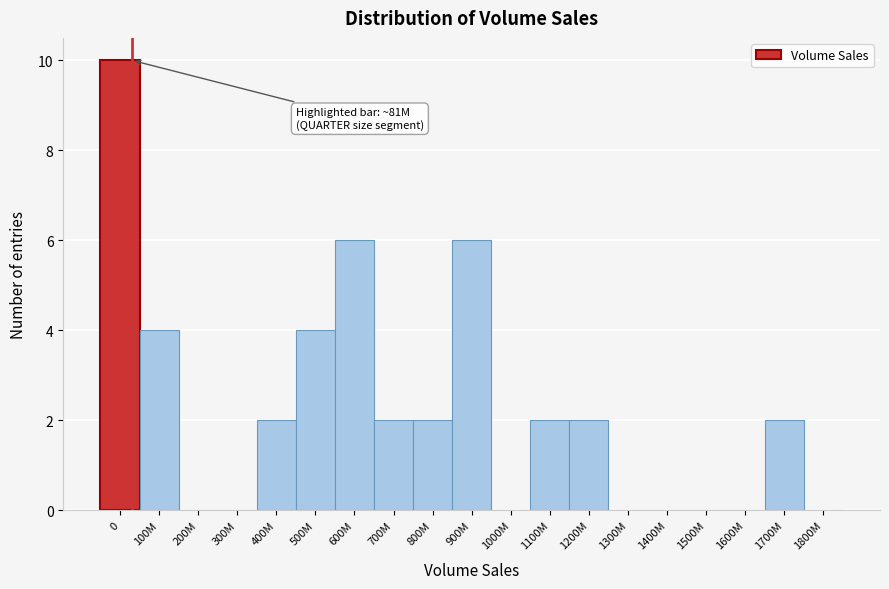

Reading left to right, extract all data points from this chart.

0=10	100M=4	200M=0	300M=0	400M=2	500M=4	600M=6	700M=2	800M=2	900M=6	1000M=0	1100M=2	1200M=2	1300M=0	1400M=0	1500M=0	1600M=0	1700M=2	1800M=0